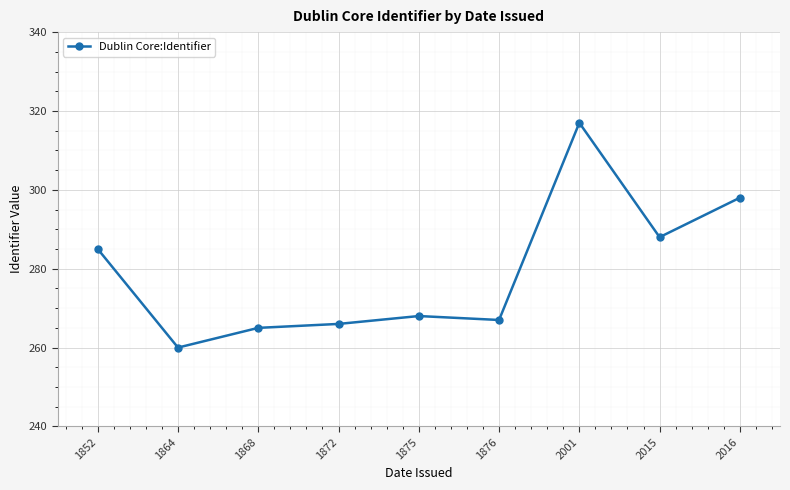

Reading left to right, what are all the values shown in this chart?

285	260	265	266	268	267	317	288	298